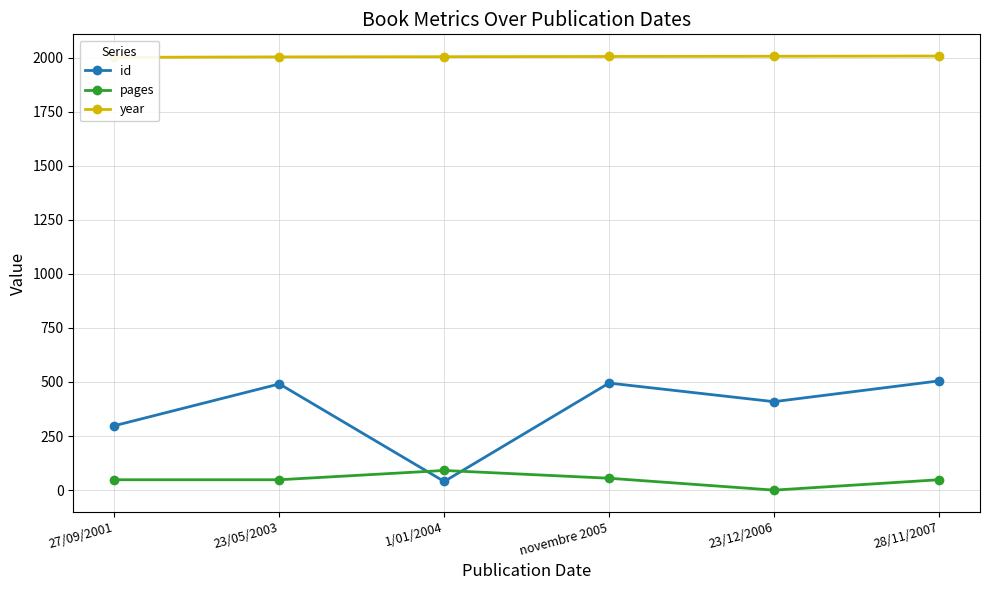

At how many categories does at least one series exceed 1746?

6